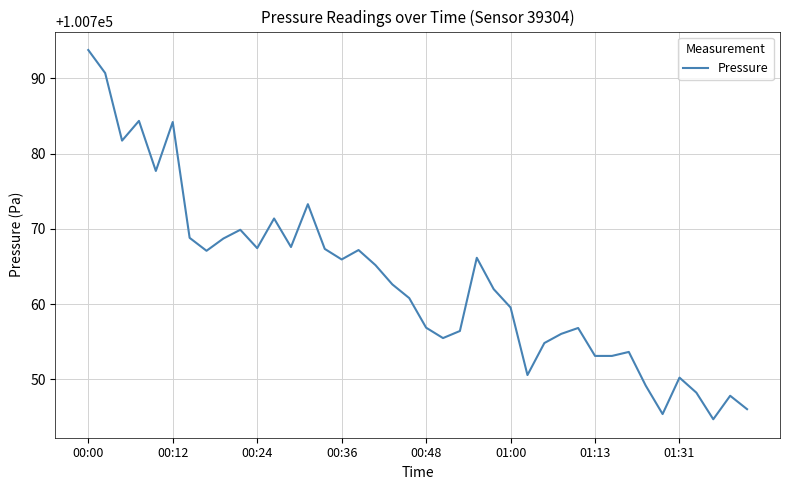

What is the greatest value displayed?

100793.8